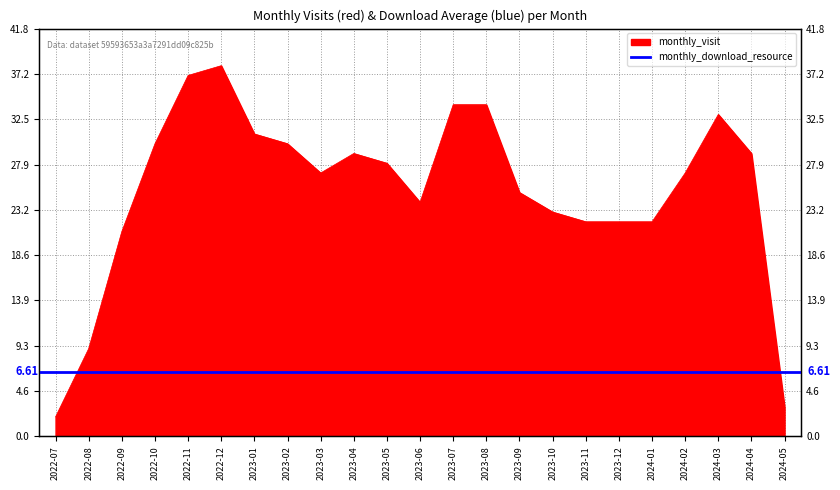

What value does the data have at 2023-01?

31